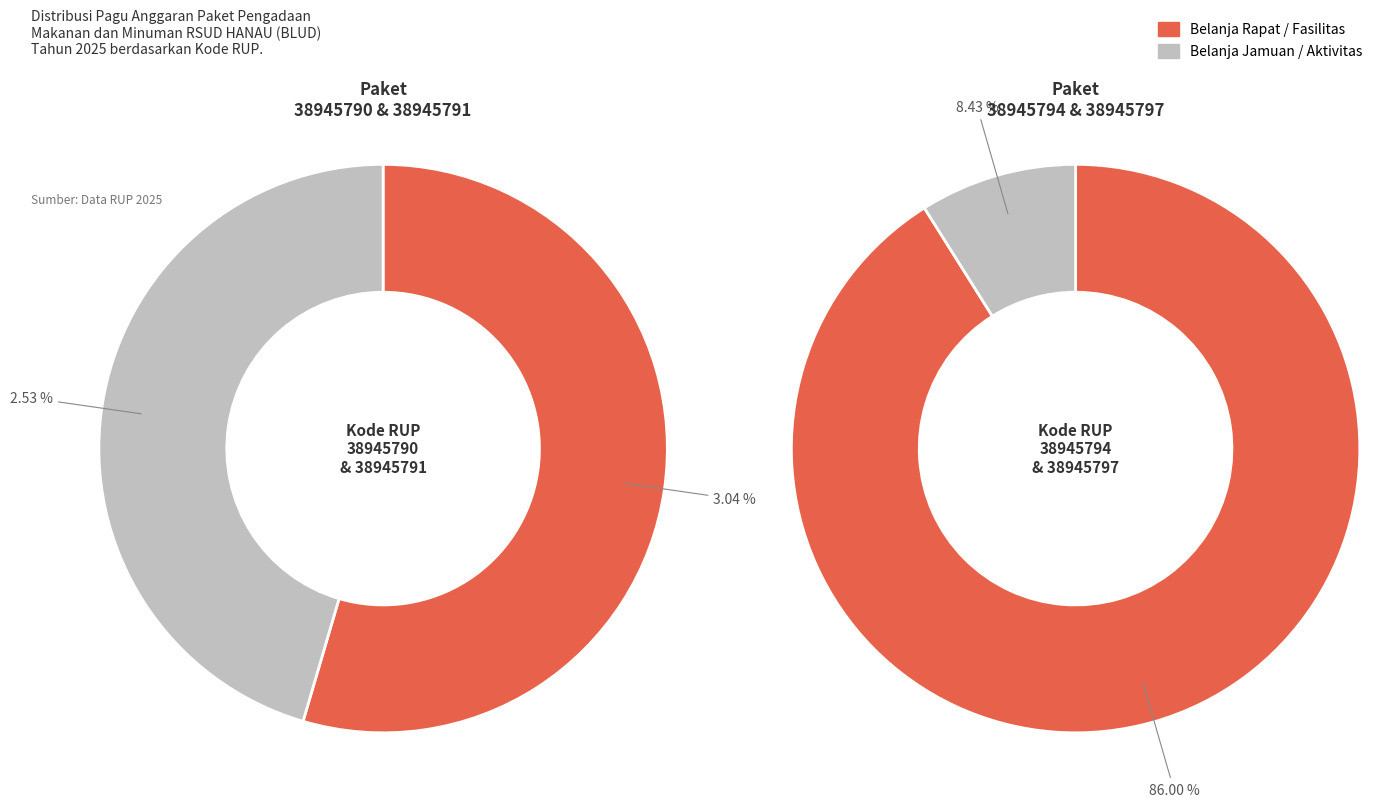

To the nearest percent, what is the average slice percentage?

25%